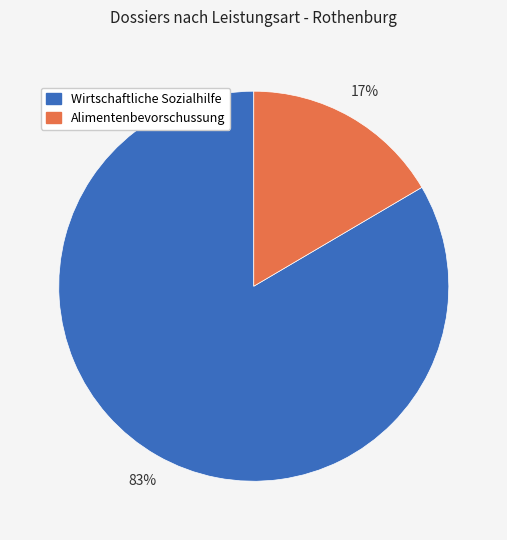

To the nearest percent, what is the average slice percentage?

50%